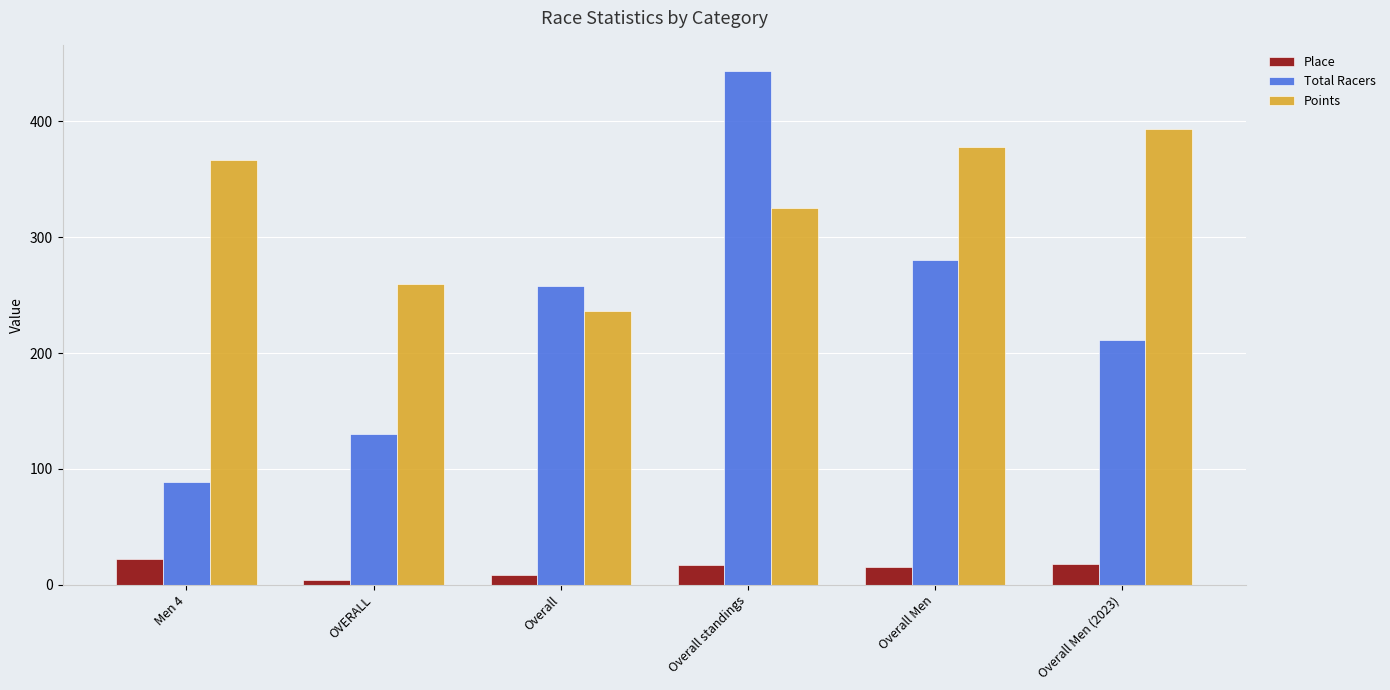

What is the label of the 3rd bar from the right?

Overall standings